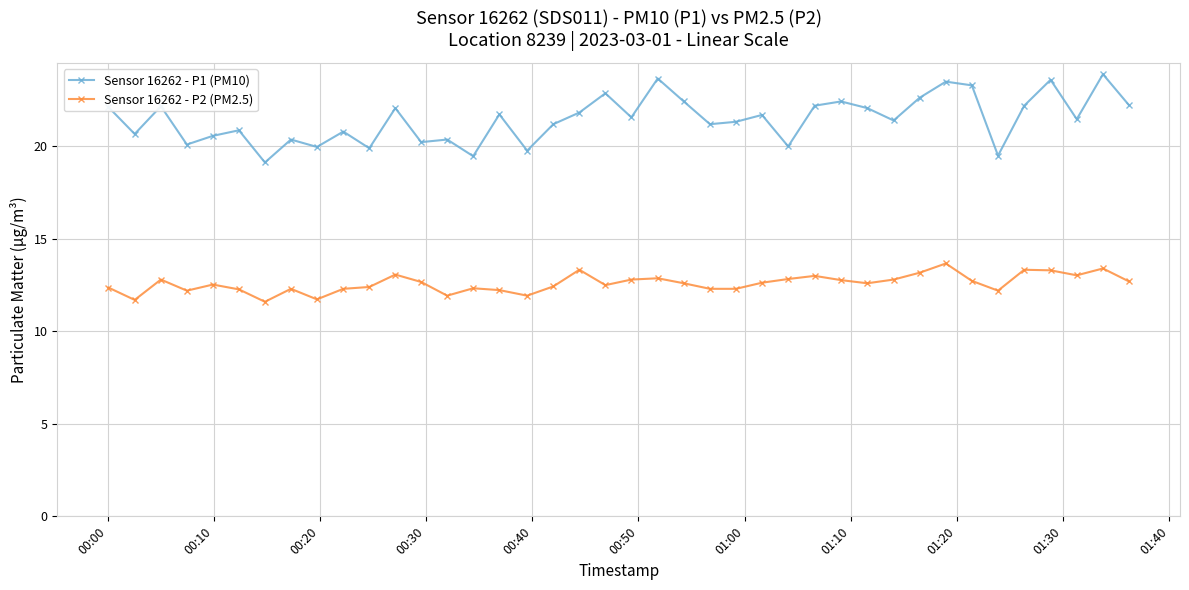

What is the difference between the second highest and minimum values in the Sensor 16262 - P2 (PM2.5) series?

1.8